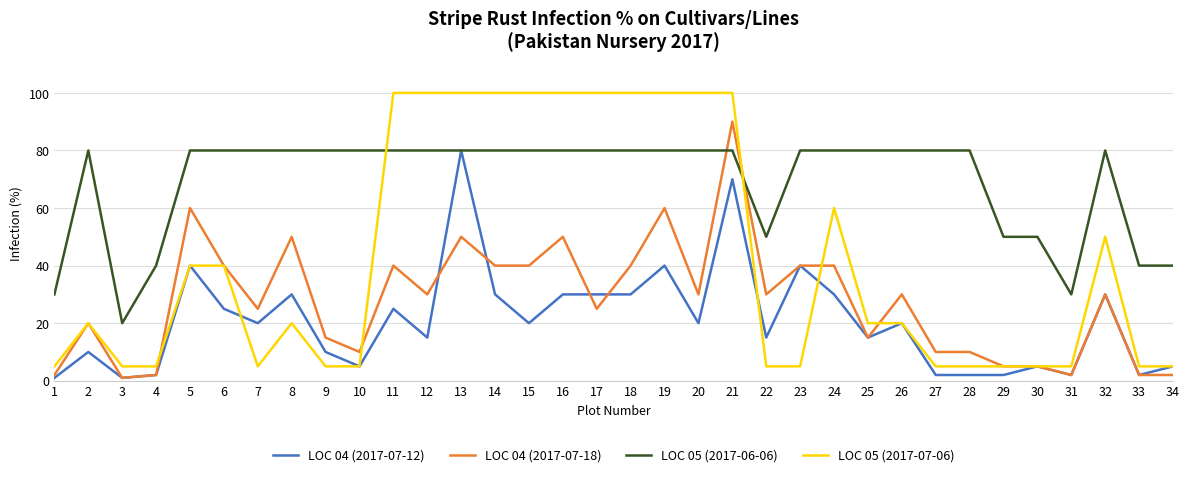

What is the maximum value shown in the chart?

100